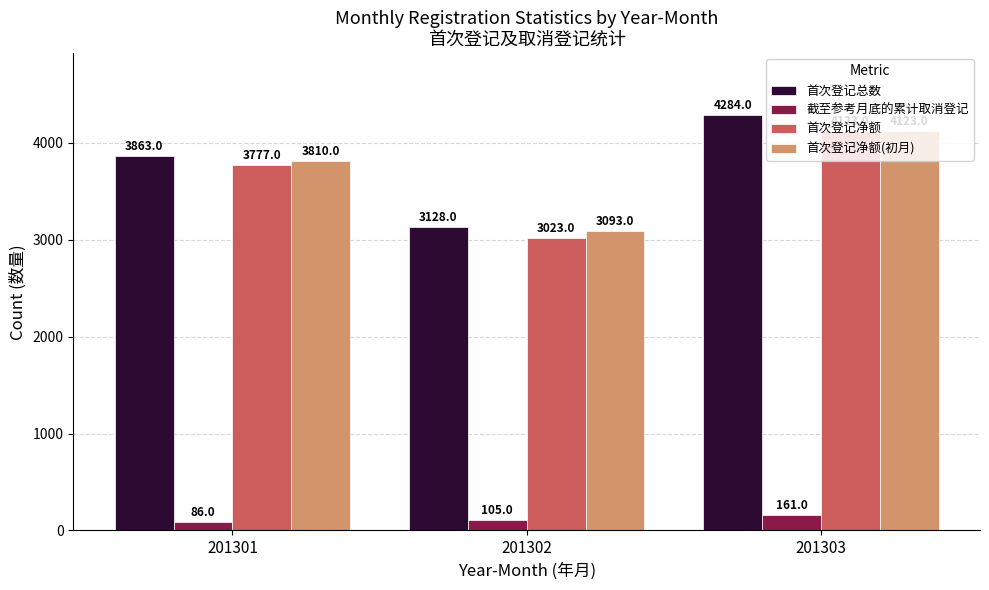

Is it true that 首次登记净额 equals 3023 at 201302?

True